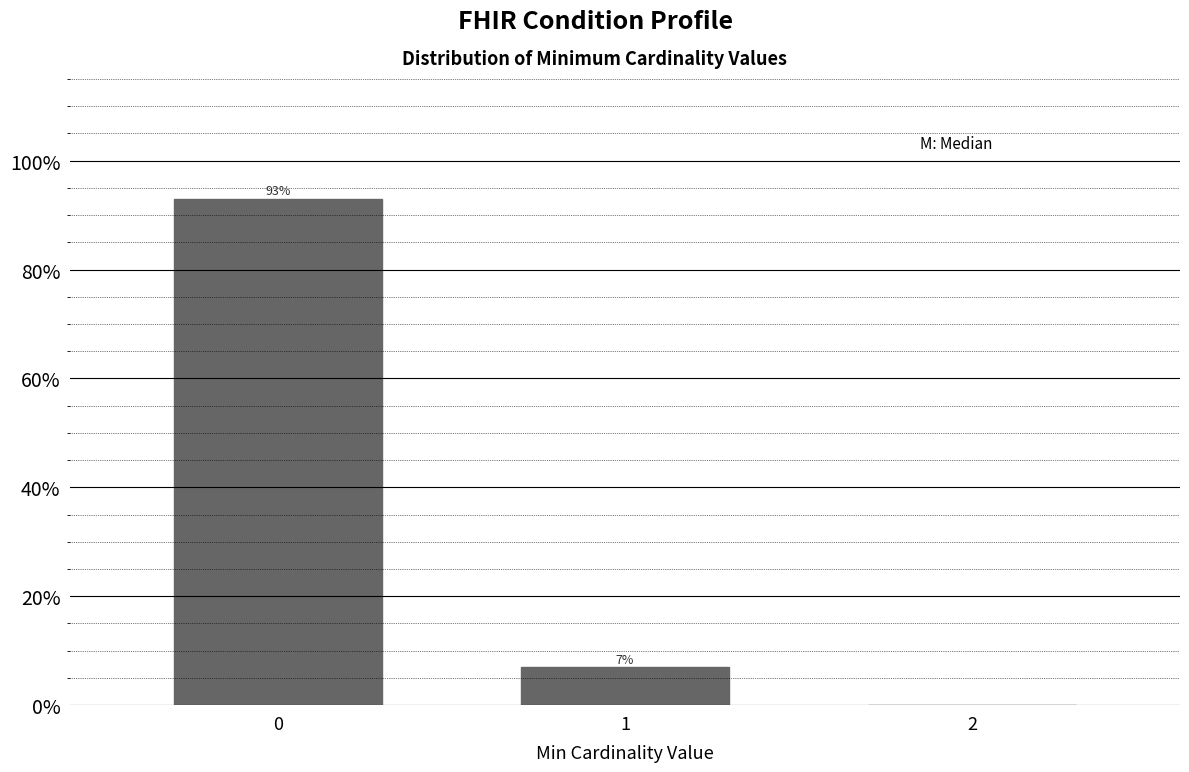

Reading left to right, what are all the values shown in this chart?

0=93.0	1=7.0	2=0.0